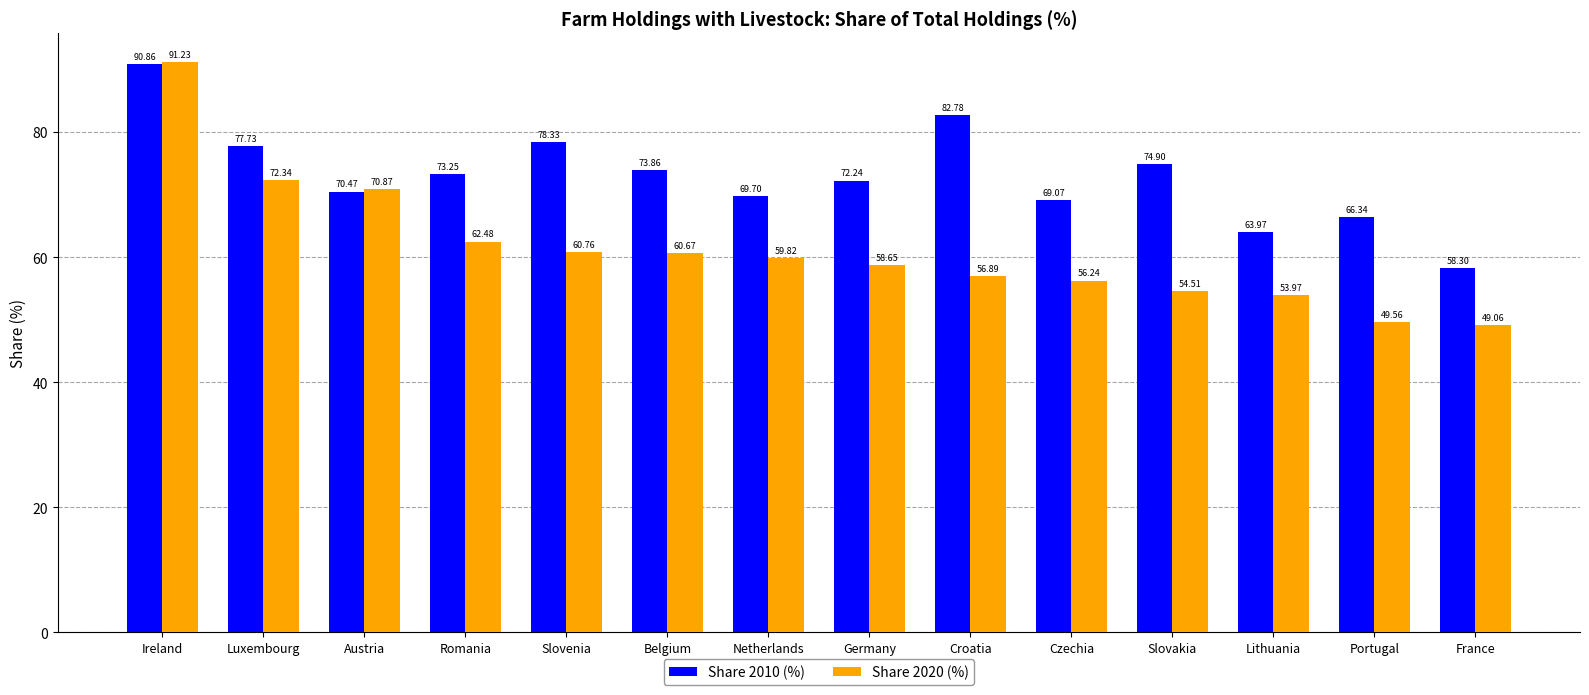

What is the maximum value for Share 2010 (%)?

90.9